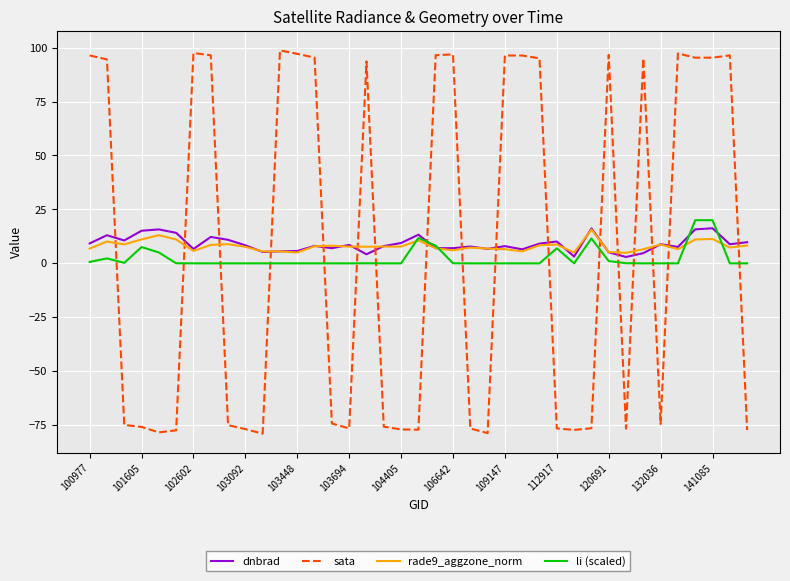

What is the minimum value shown in the chart?

-79.0